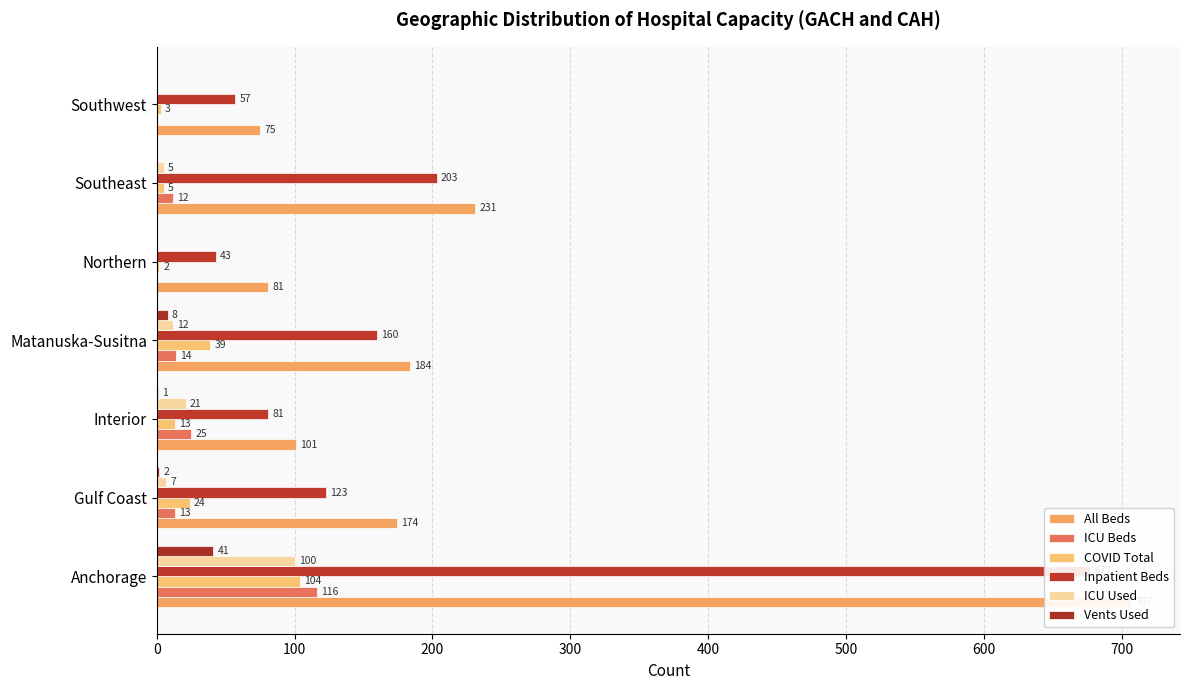

At 500, list the series in order from smallest to largest.

Vents Used, COVID Total, ICU Used, ICU Beds, Inpatient Beds, All Beds